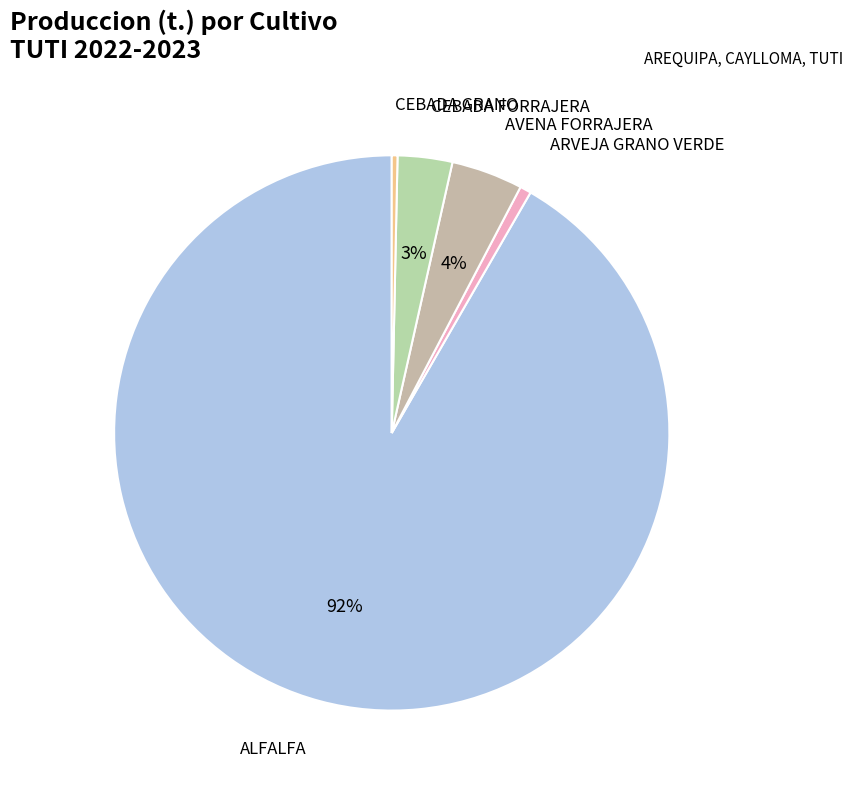

Which has a higher value, CEBADA GRANO or CEBADA FORRAJERA?

CEBADA FORRAJERA